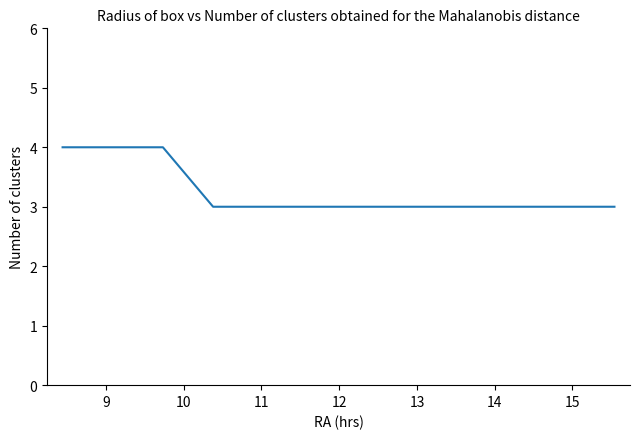

What is the greatest value displayed?

4